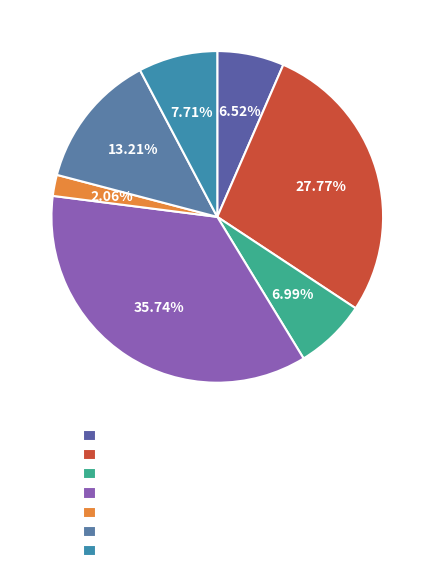

How many slices are in this pie chart?

7